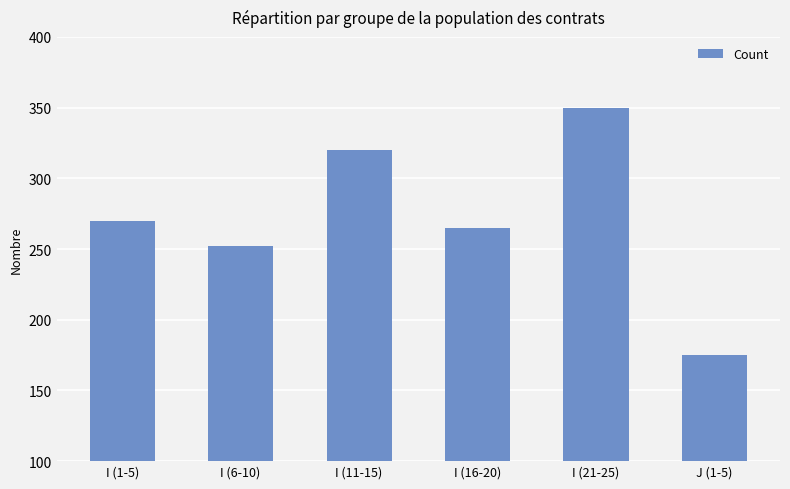

What is the greatest value displayed?

350